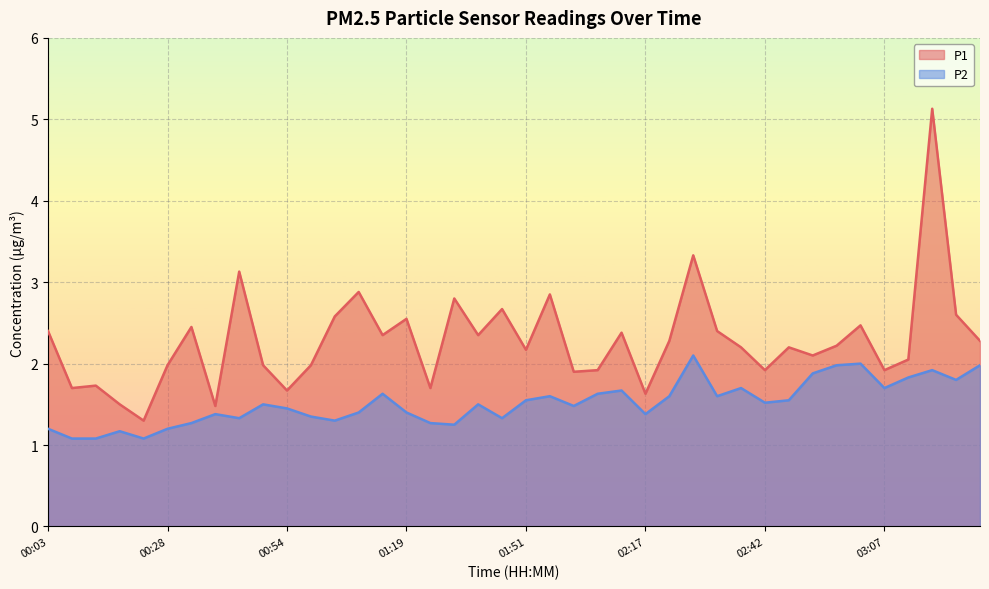

At which category is the sum across all series the highest?

03:18